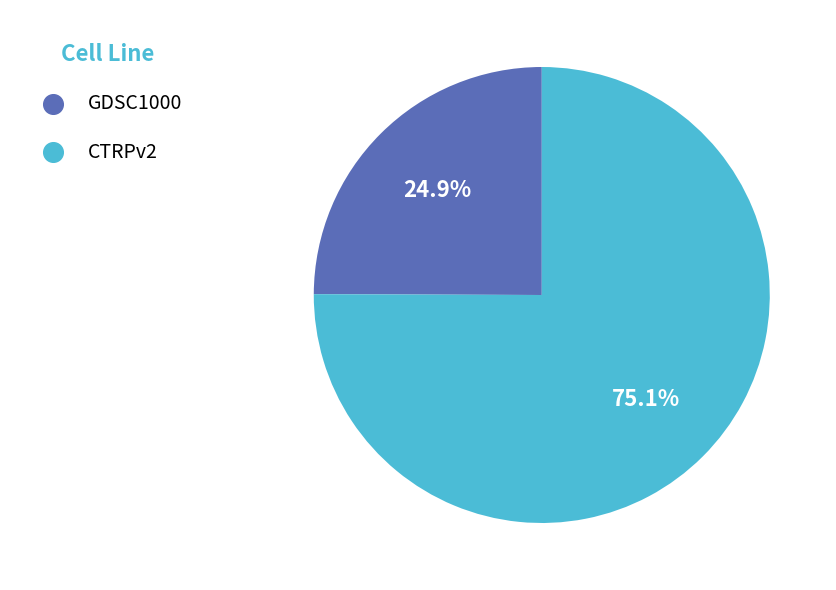

Combined, do CTRPv2 and GDSC1000 account for over 50%?

Yes